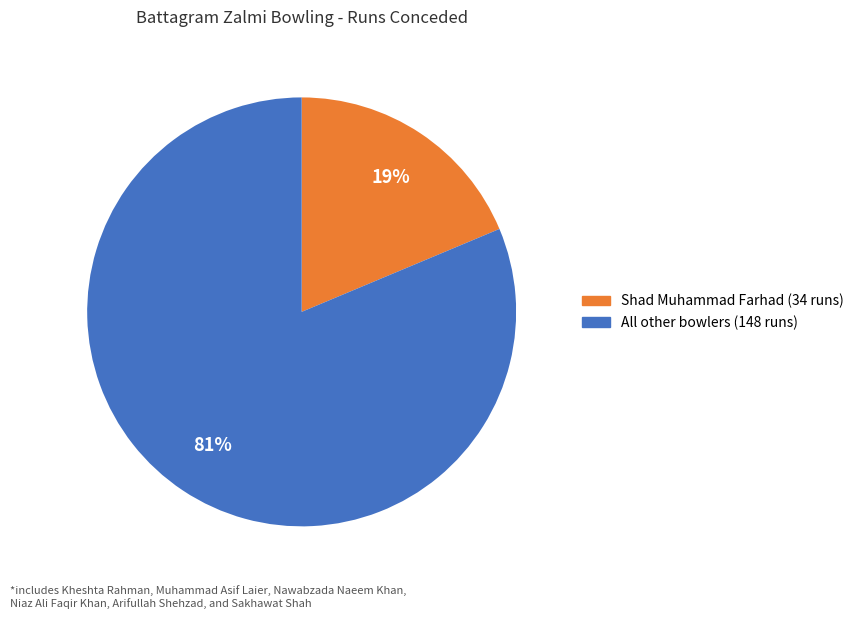

Does any single category account for the majority?

Yes